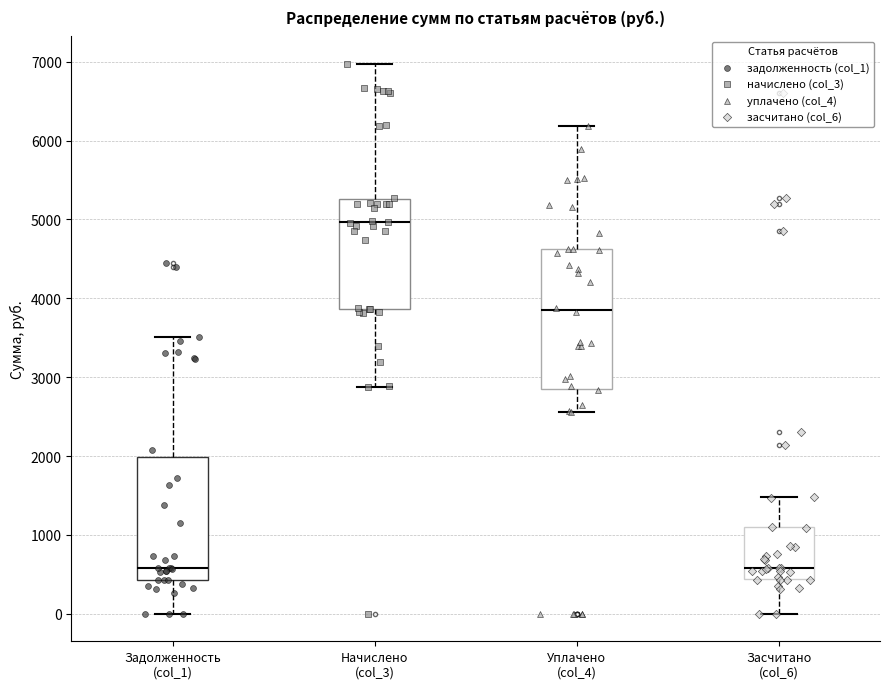

Which box is the tallest, from its lower edge to its upper edge?

Уплачено (col_4)